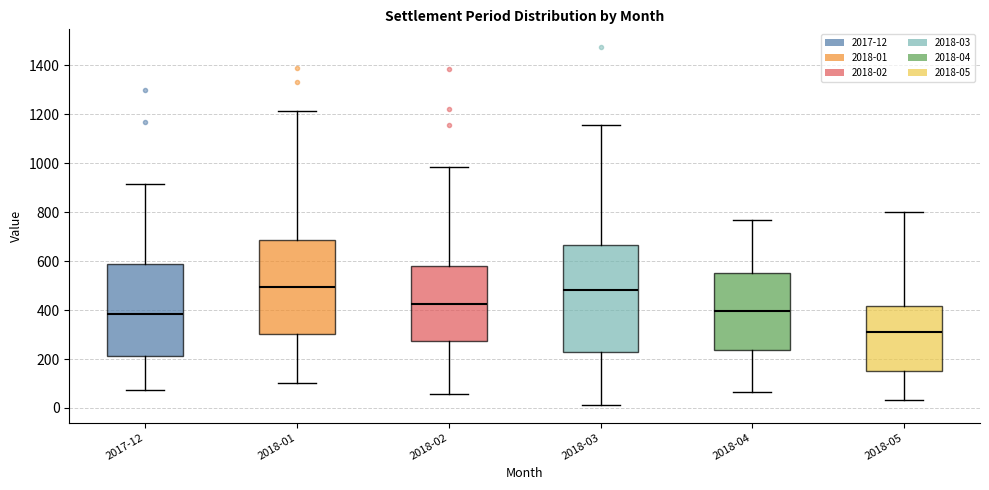

Comparing the boxes themselves (not the whiskers), which one is the tallest?

2018-03